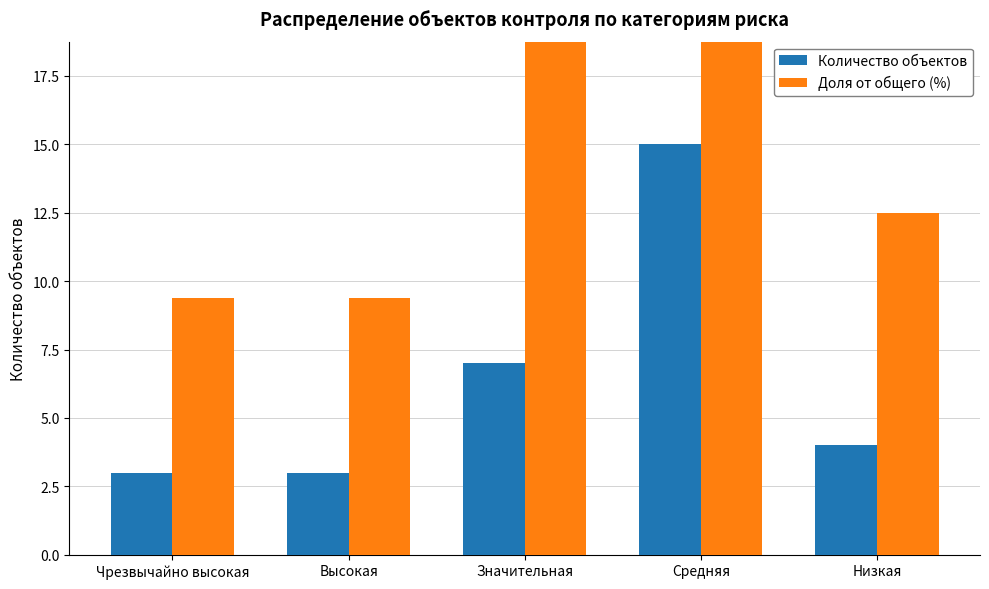

Are the bars grouped side by side (vs. stacked)?

Yes